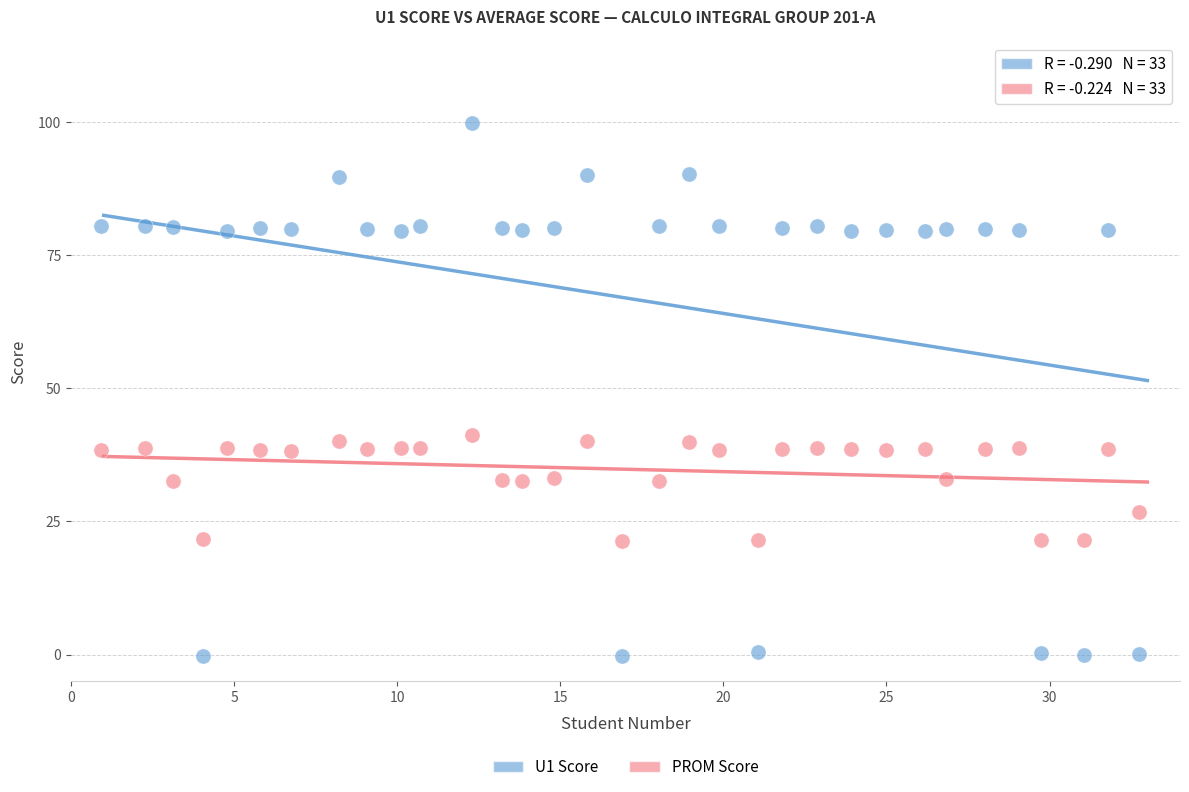

Across all data points, what is the range of Y values (max minus min)?

100.1